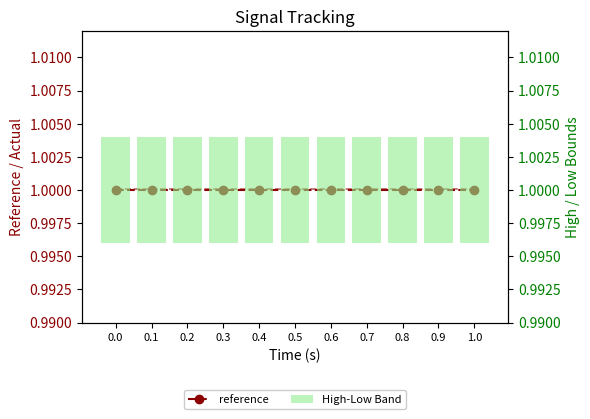

How many groups of bars are there?

11